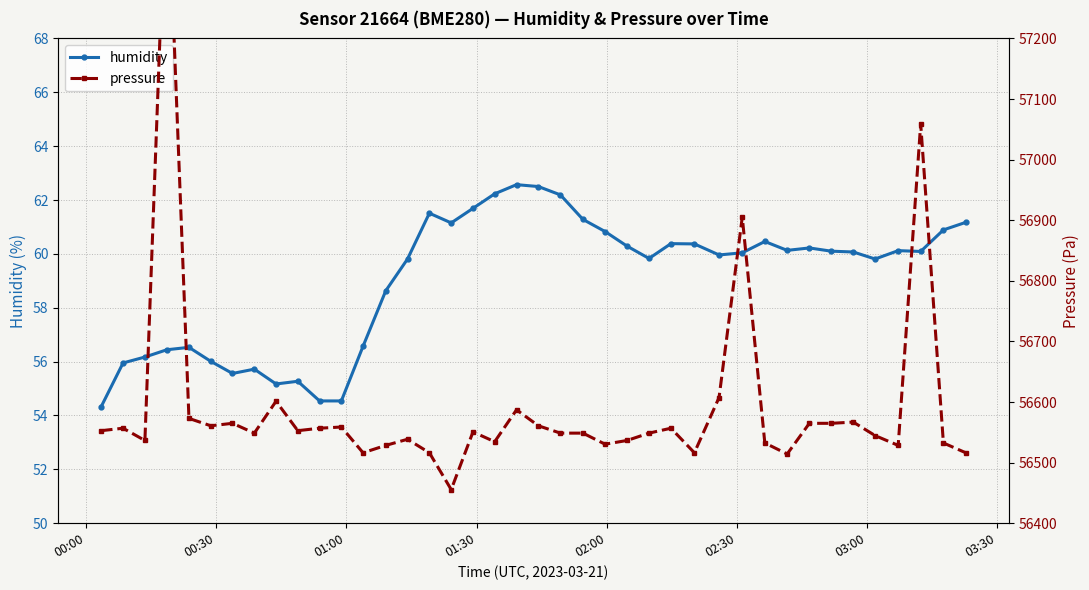

Does the chart have visible grid lines?

Yes